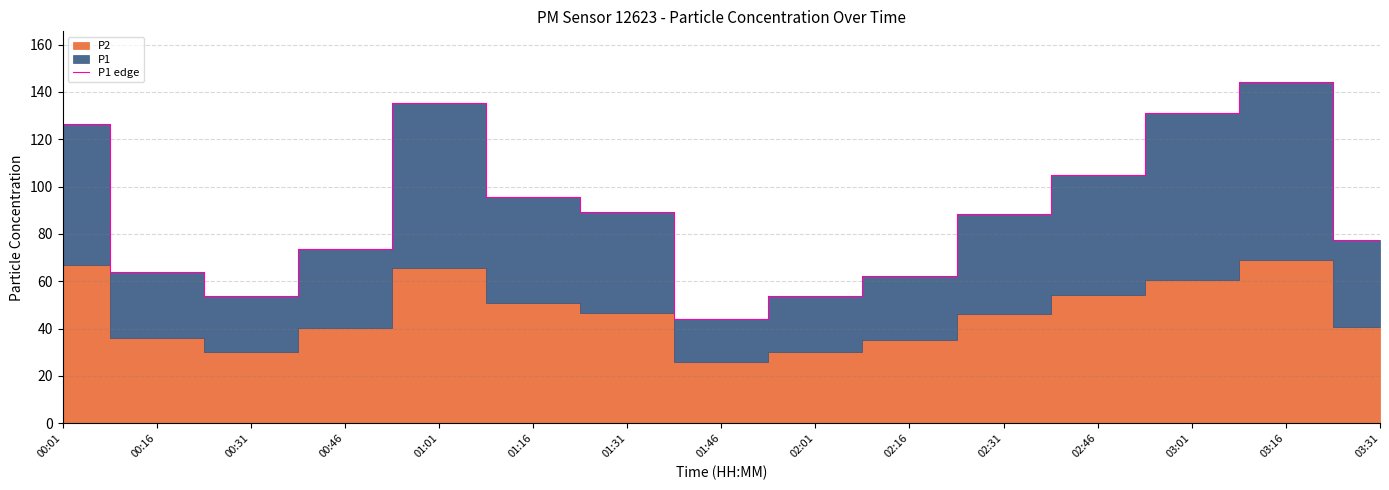

What position from the right is 00:46?

12